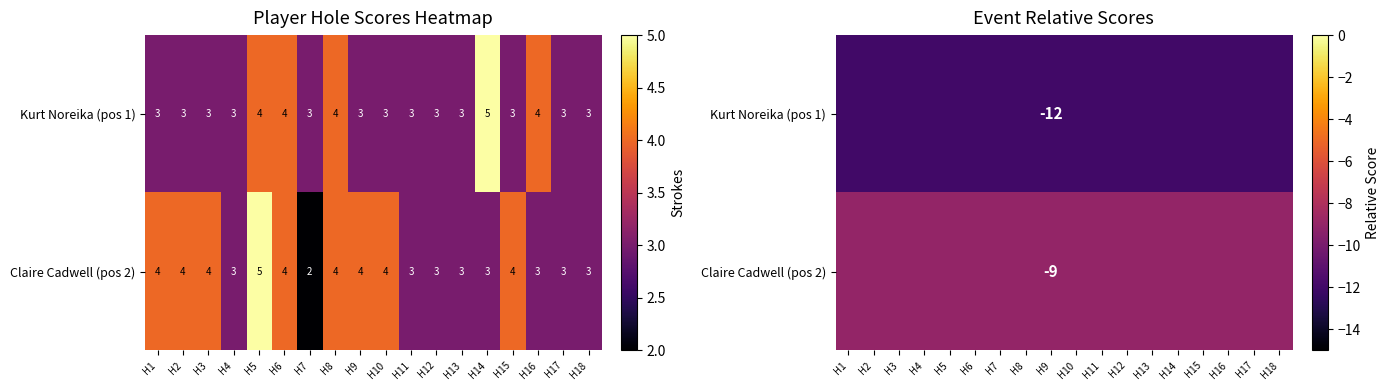

Is it true that Claire Cadwell (pos 2) equals -9 at H11?

True